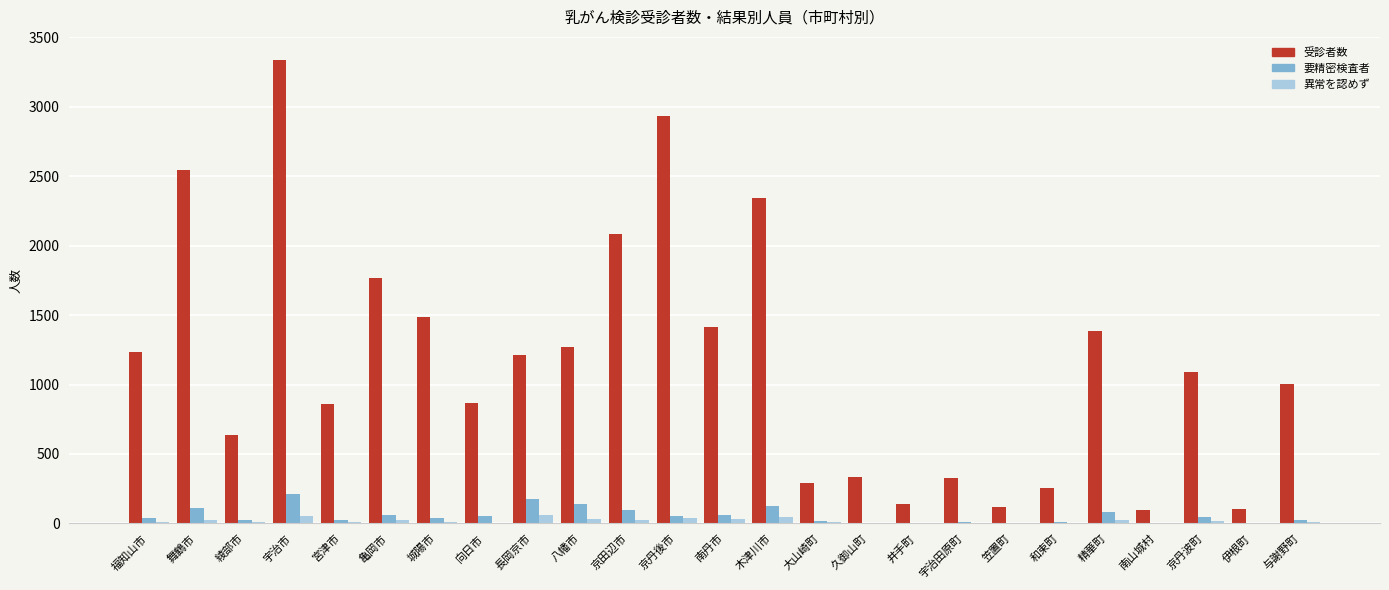

Which series has the largest total across all categories?

受診者数